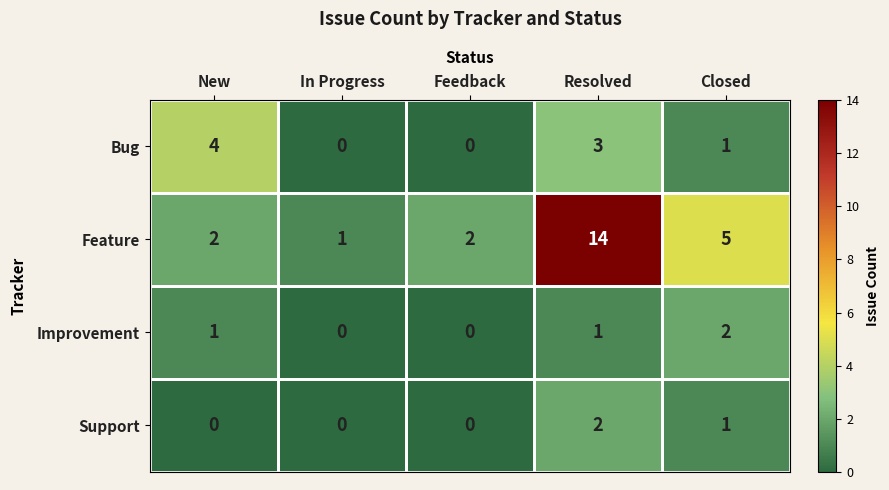

What is the sum of the Feature values at In Progress and New?

3